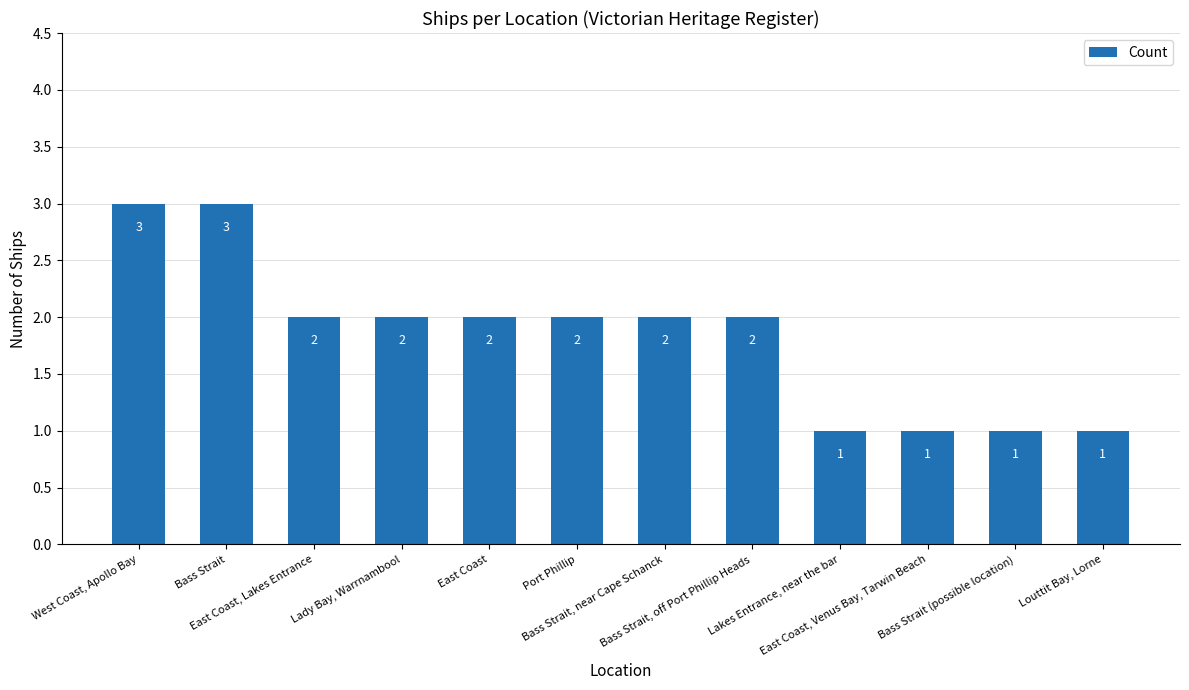

True or false: the data shows 2 at Lady Bay, Warrnambool.

True